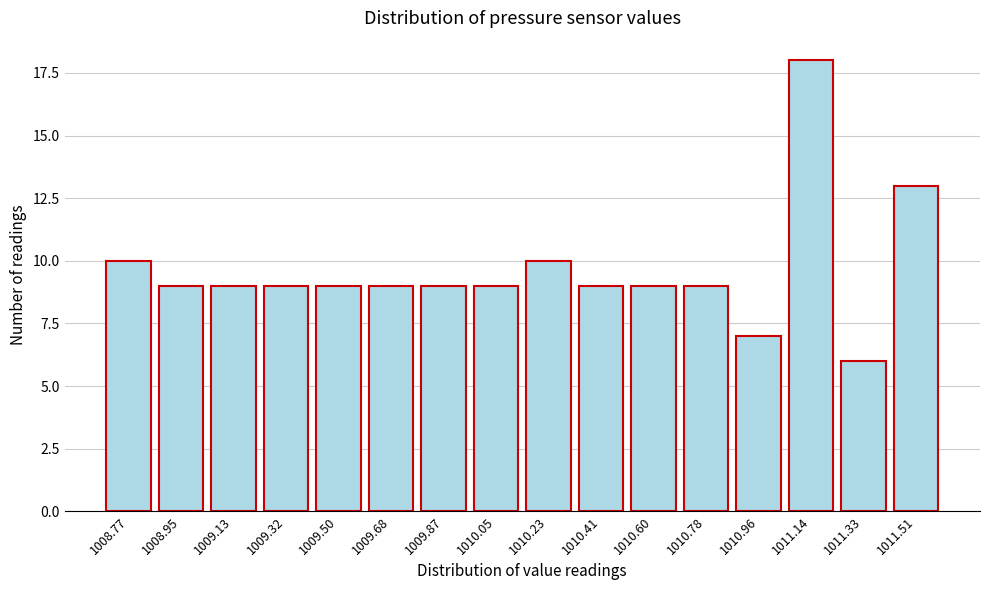

Reading left to right, transcribe all the data shown in this chart.

1008.77=10	1008.95=9	1009.13=9	1009.32=9	1009.50=9	1009.68=9	1009.87=9	1010.05=9	1010.23=10	1010.41=9	1010.60=9	1010.78=9	1010.96=7	1011.14=18	1011.33=6	1011.51=13